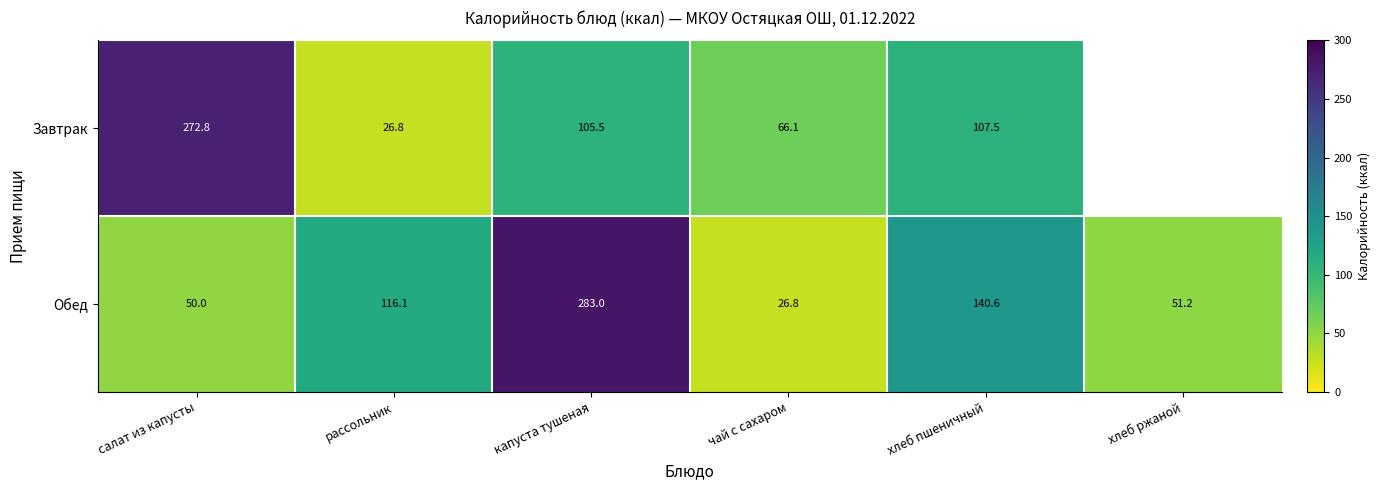

Count the number of categories in the chart.

6